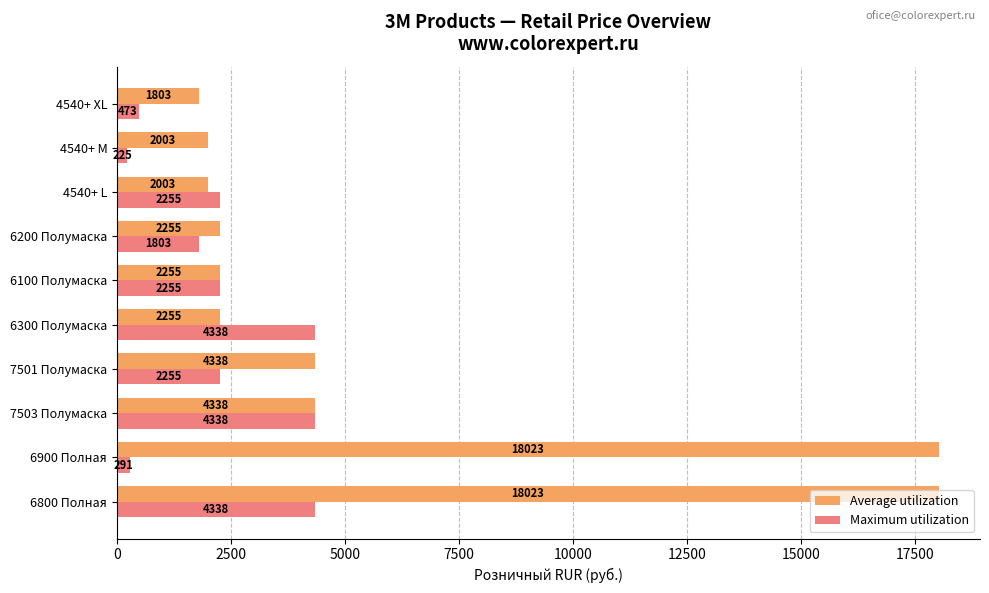

What is the sum of the Maximum utilization values at 6200 Полумаска and 6800 Полная?

6141